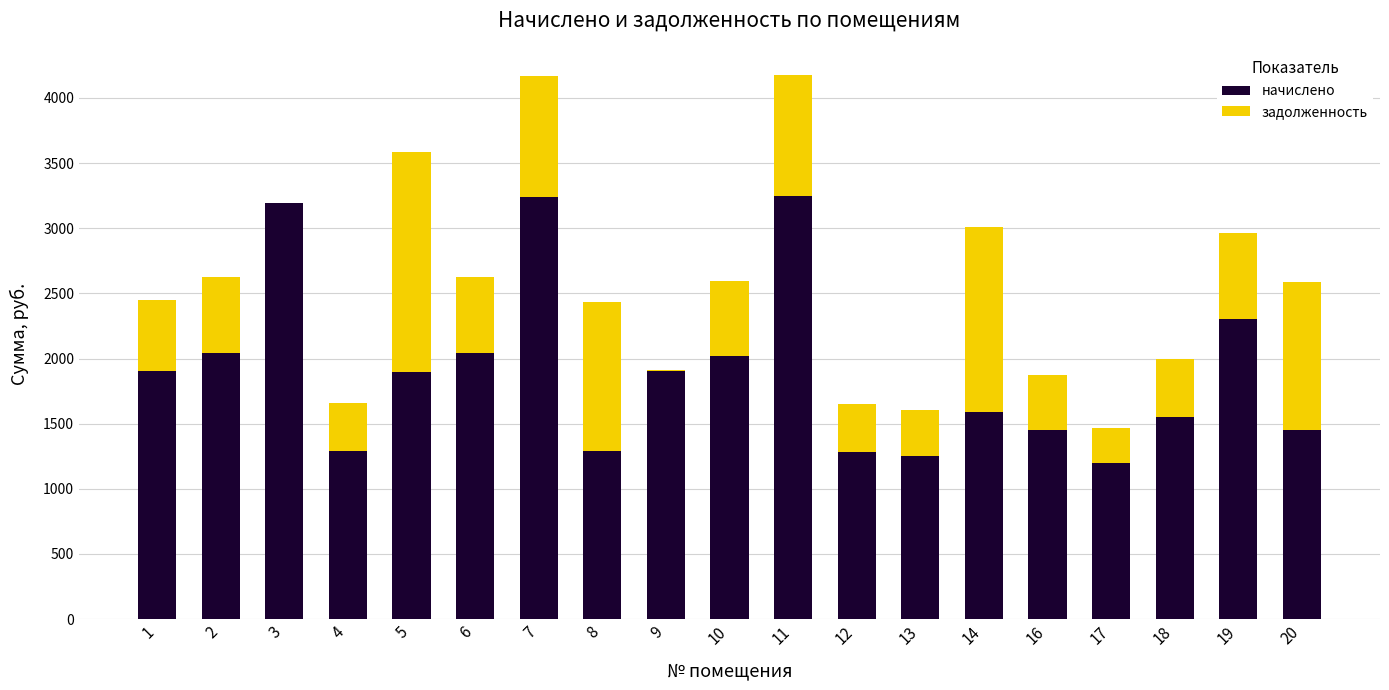

What is the total value across all series at 16?

1870.3